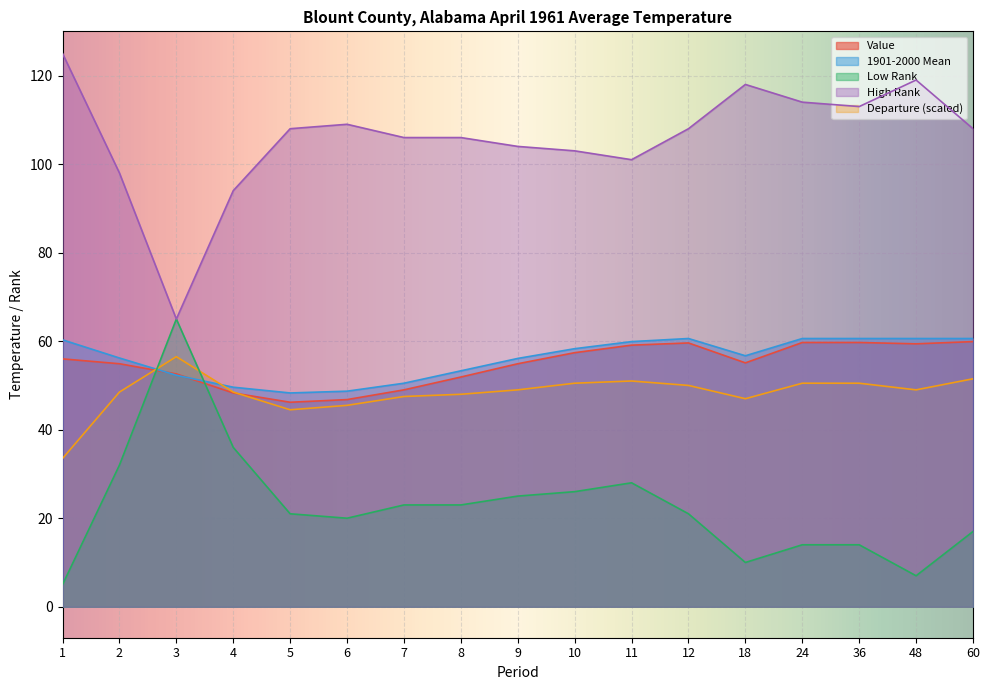

Rank the series by their maximum value, from lowest to highest.

Departure, Value, 1901-2000 Mean, Low Rank, High Rank